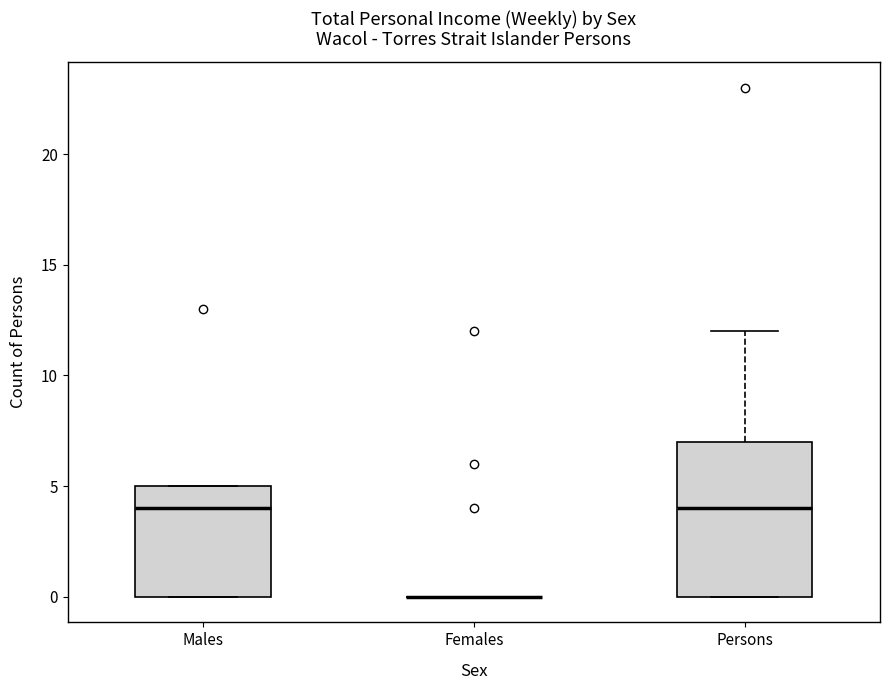

Reading left to right, transcribe this box plot: for each box, give where its median line is, the range the box spans, and where its two whiskers end, as read against the y-axis. The values are not printed on the chart, so give them approximately, as read against the axis.

Males: median 4, box 0 to 5, whiskers 0 to 5
Females: box collapsed to a line at 0, whiskers 0 to 0
Persons: median 4, box 0 to 7, whiskers 0 to 12